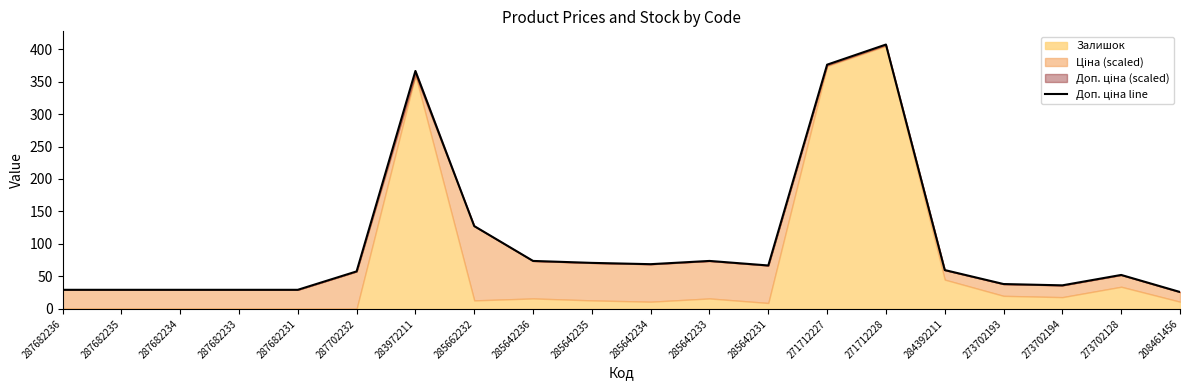

List the labels in order of value, smallest first.

208461456, 287682236, 287682235, 287682234, 287682233, 287682231, 273702194, 273702193, 273702128, 287702232, 284392211, 285642231, 285642234, 285642235, 285642236, 285642233, 285662232, 283972211, 271712227, 271712228